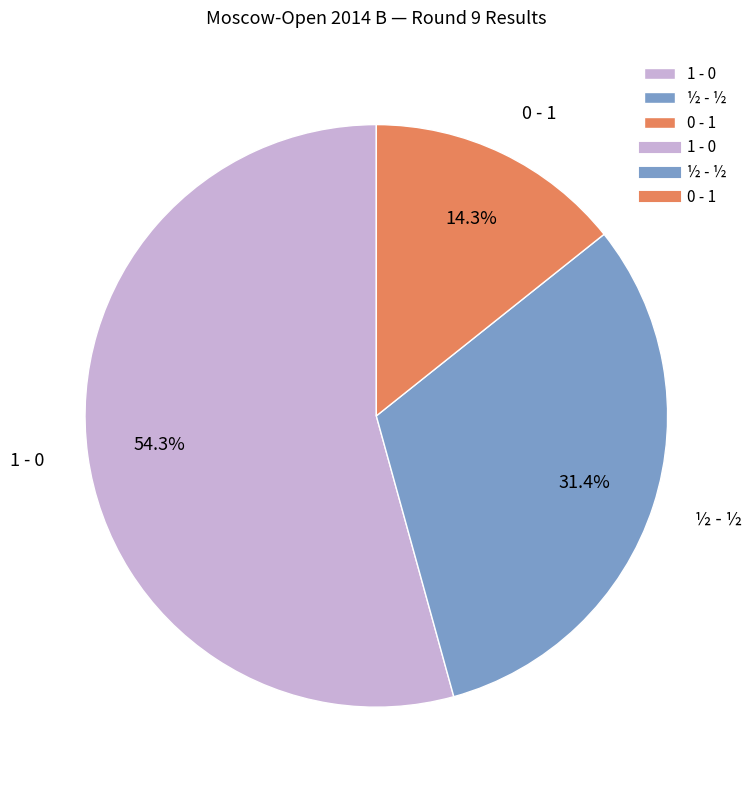

To the nearest percent, what is the combined percentage of 1 - 0 and 0 - 1?

69%